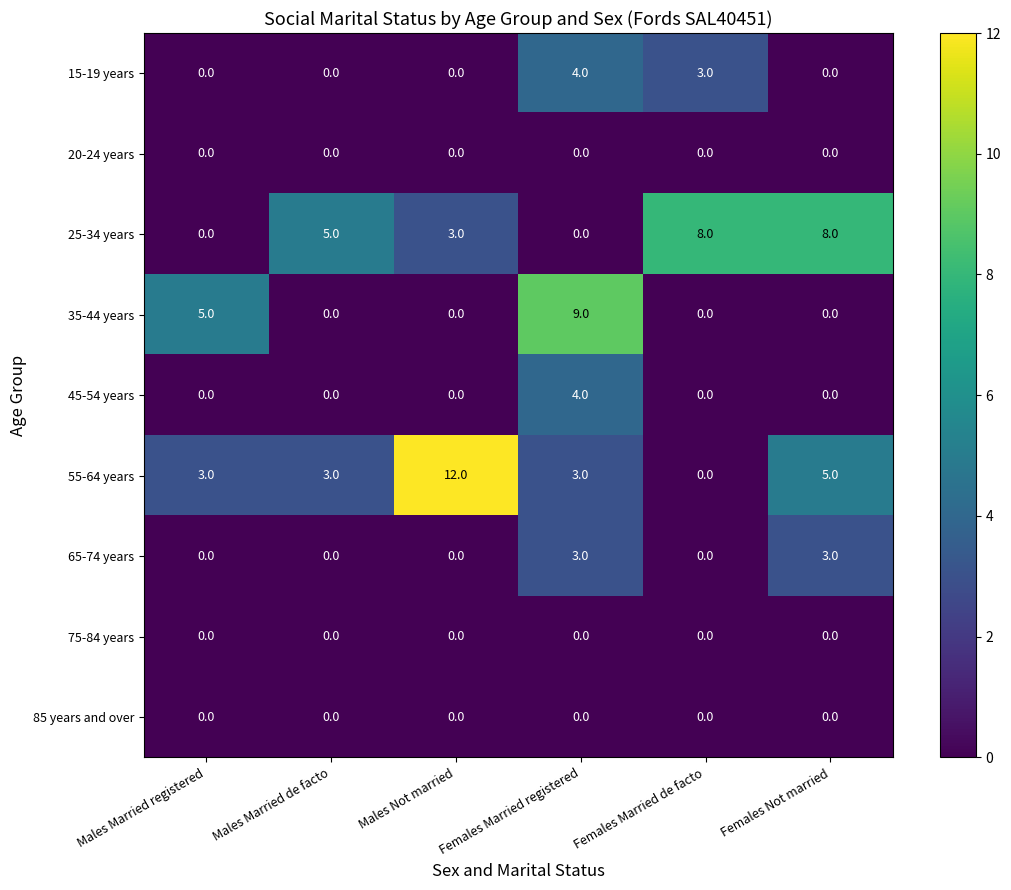

What is the highest value of the 55-64 years series?

12